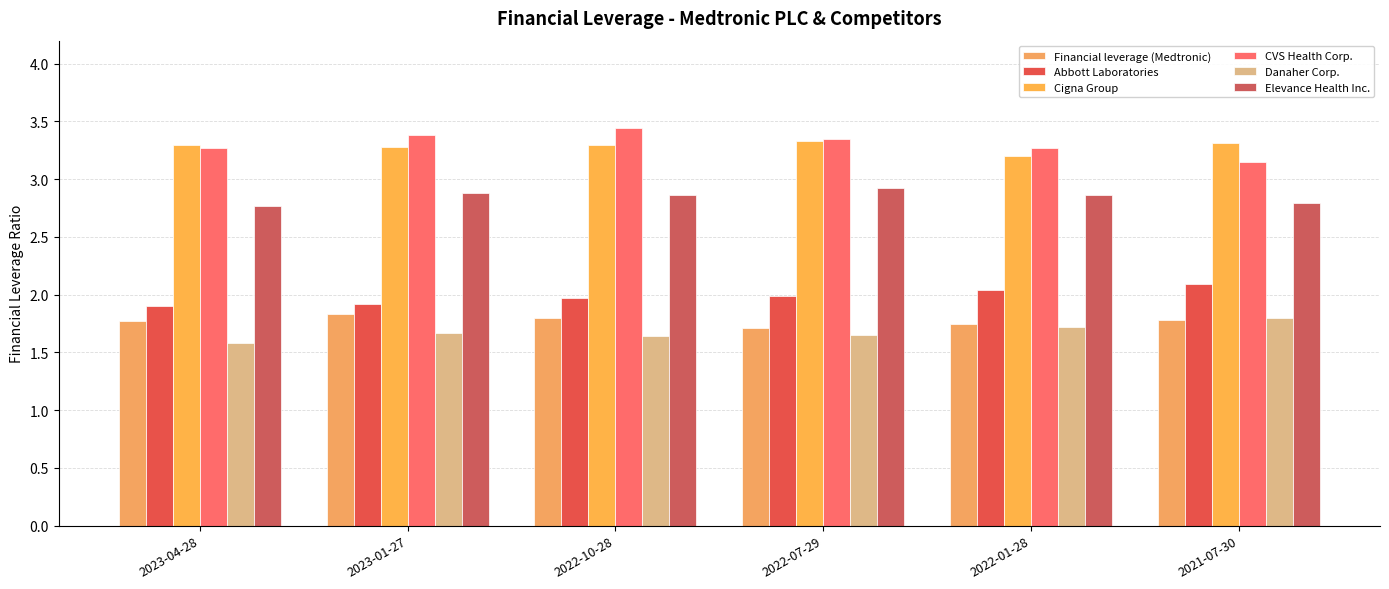

Which series has the widest spread of values?

CVS Health Corp.